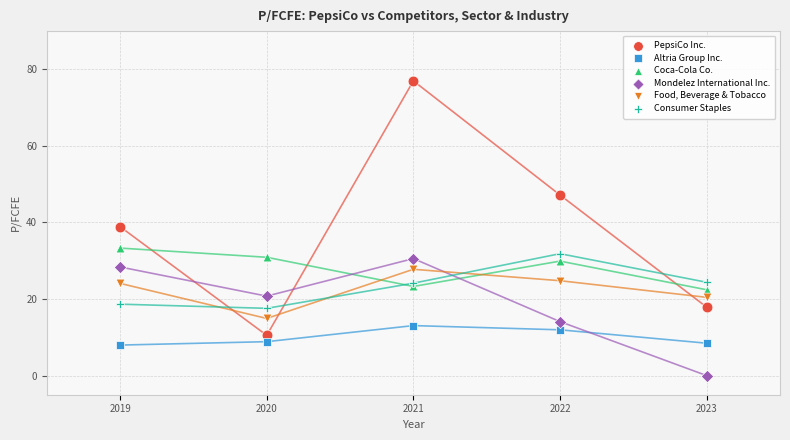

Which series reaches the maximum Y coordinate?

PepsiCo Inc.